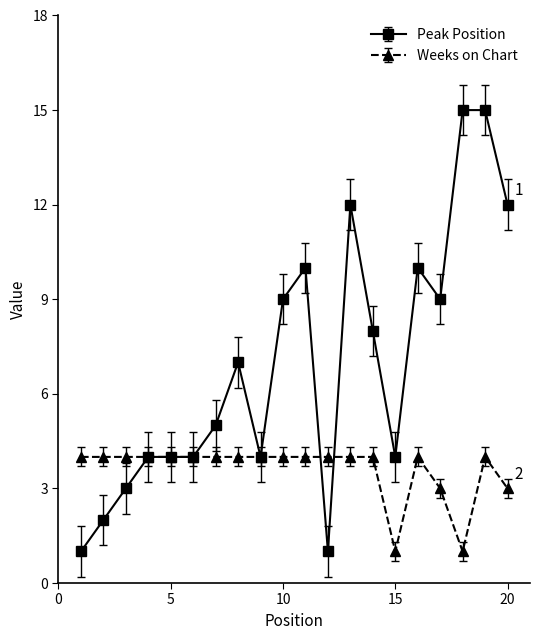

Which series has the largest total across all categories?

Peak Position